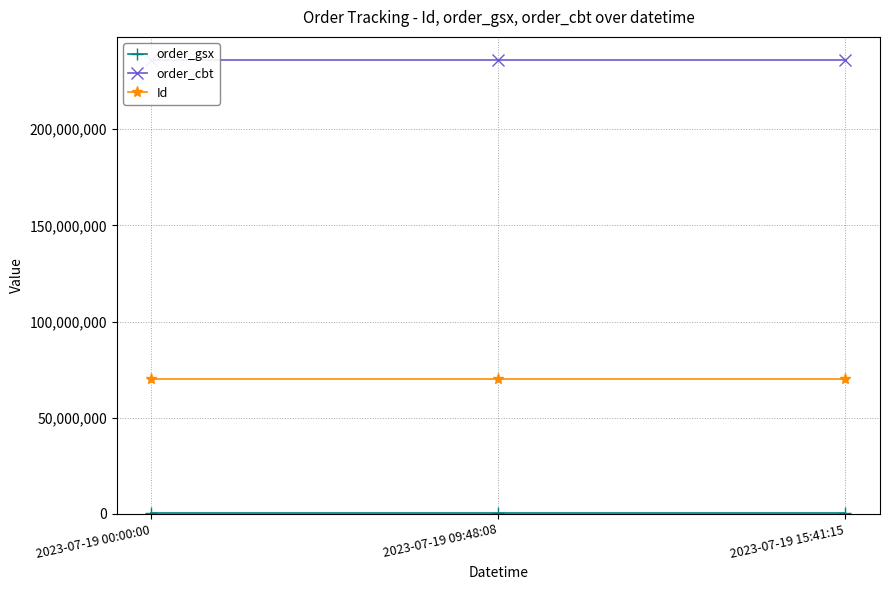

What is the minimum value for Id?

69887805